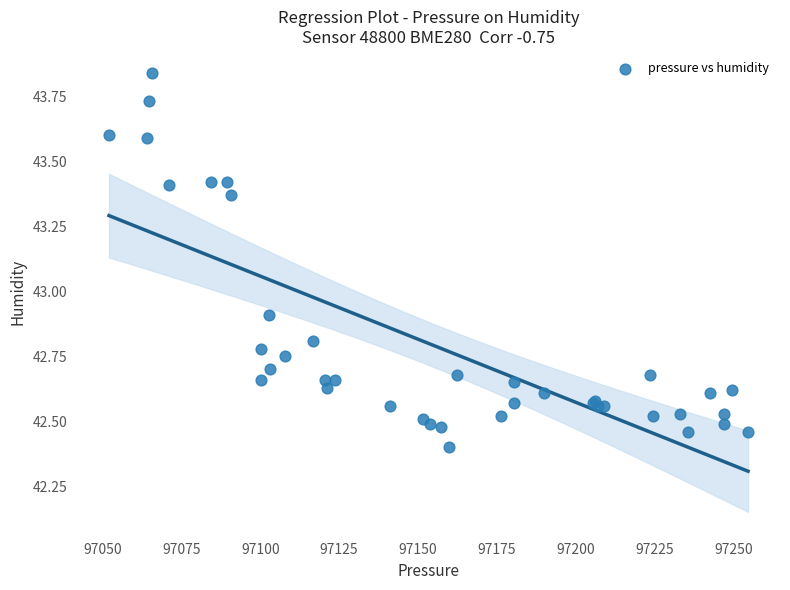

What Y value in the scatter plot is closest to 43?

42.9